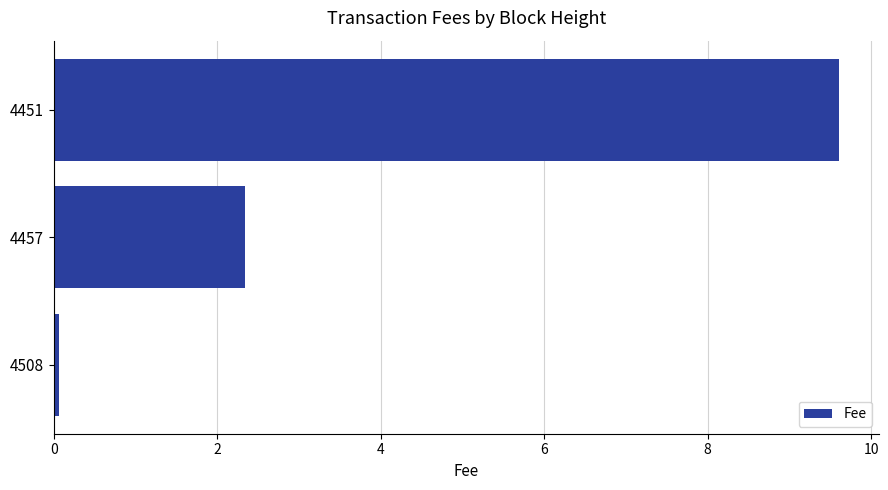

What is the difference between the maximum and minimum values?

9.5